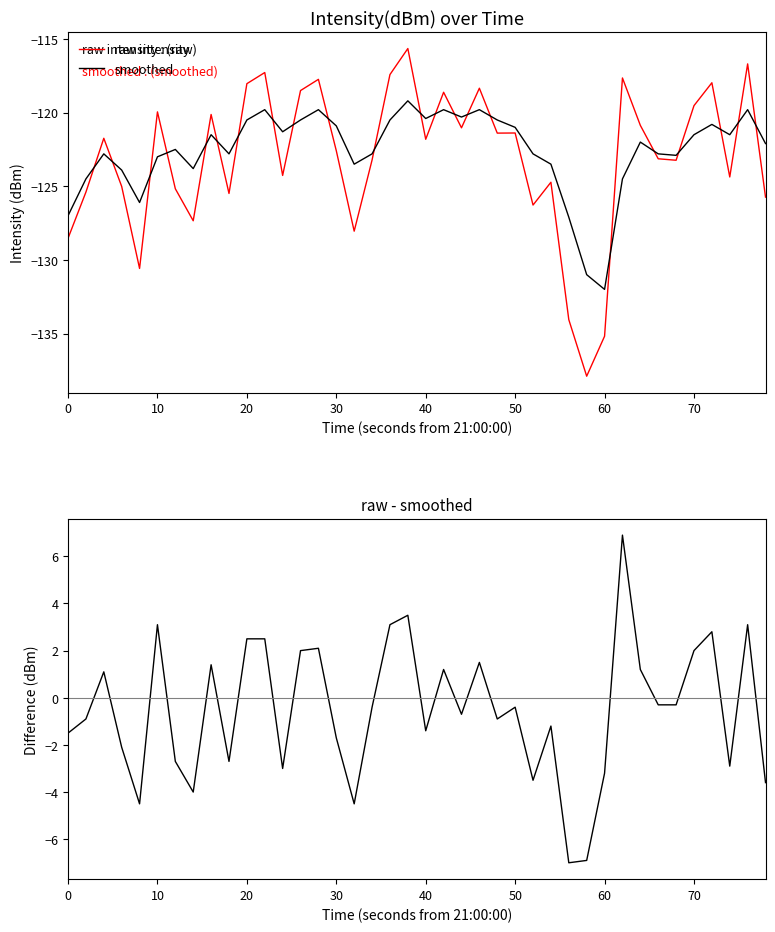

What is the maximum value for raw - smoothed?

6.9